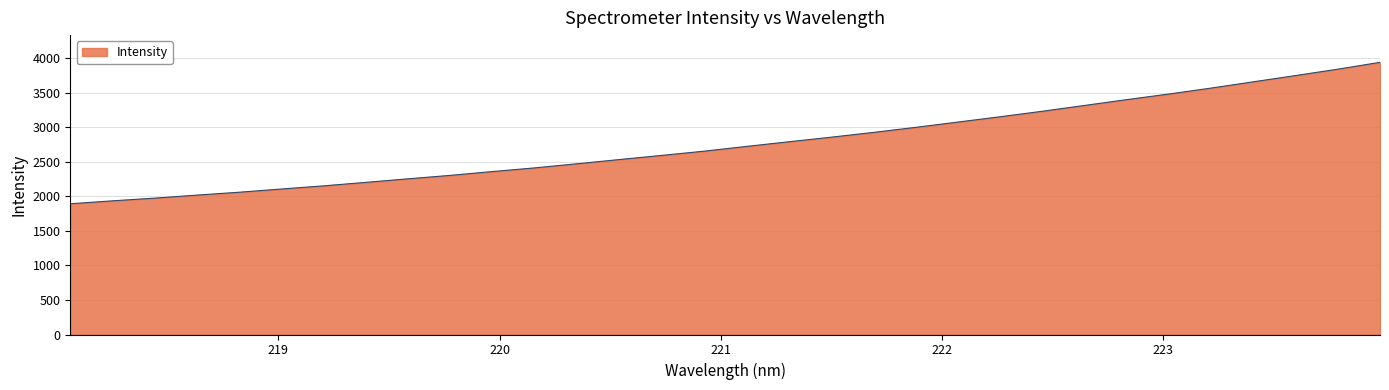

What is the difference between the maximum and minimum values?

2047.0